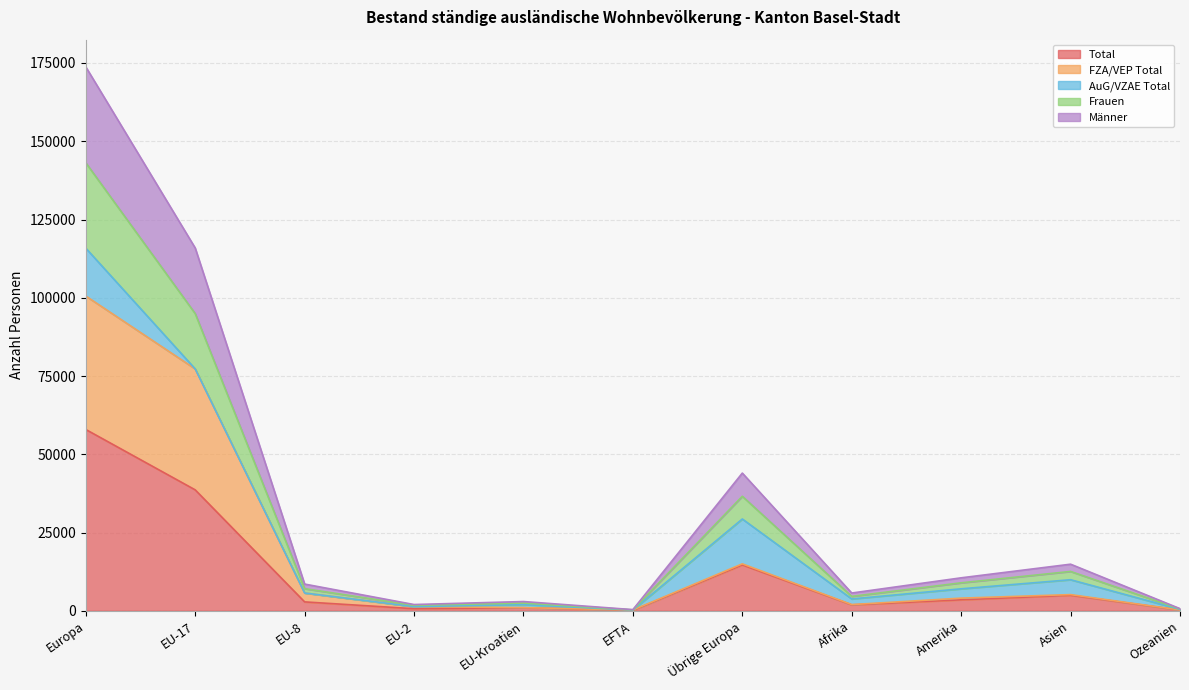

At which category does FZA/VEP Total reach its first local peak?

Übrige Europa